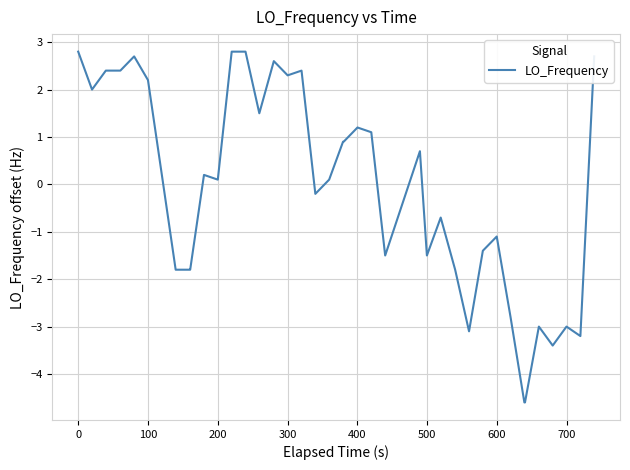

What is the greatest value displayed?

2.8